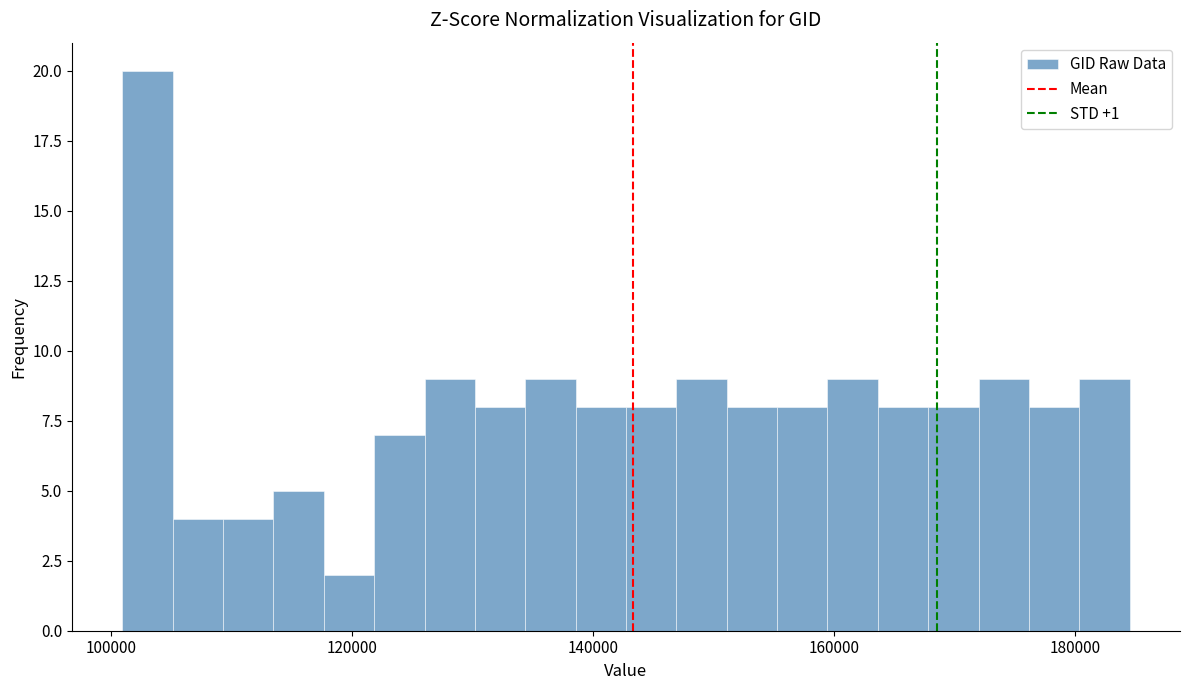

Read against the x-axis, roughly where is the centre of the tallest bar?

104000